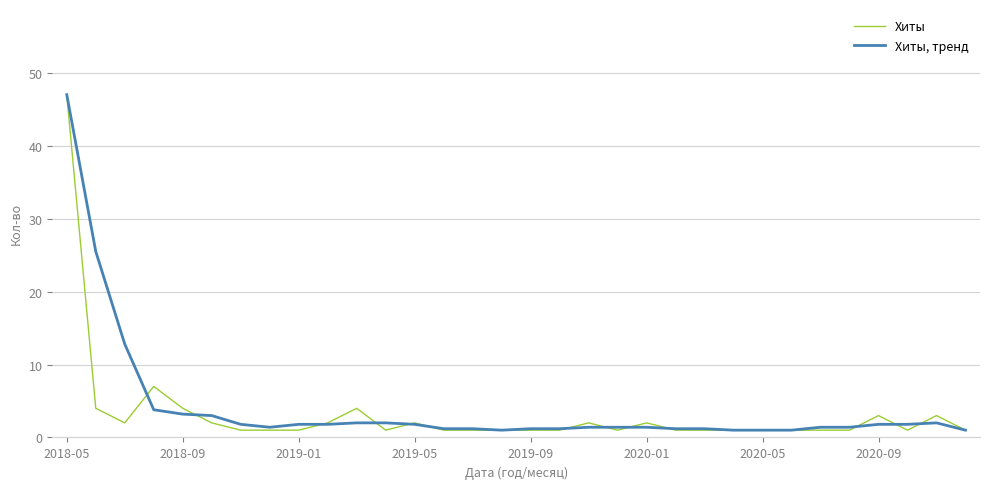

Rank the series by their average value, from highest to lowest.

Хиты, тренд, Хиты